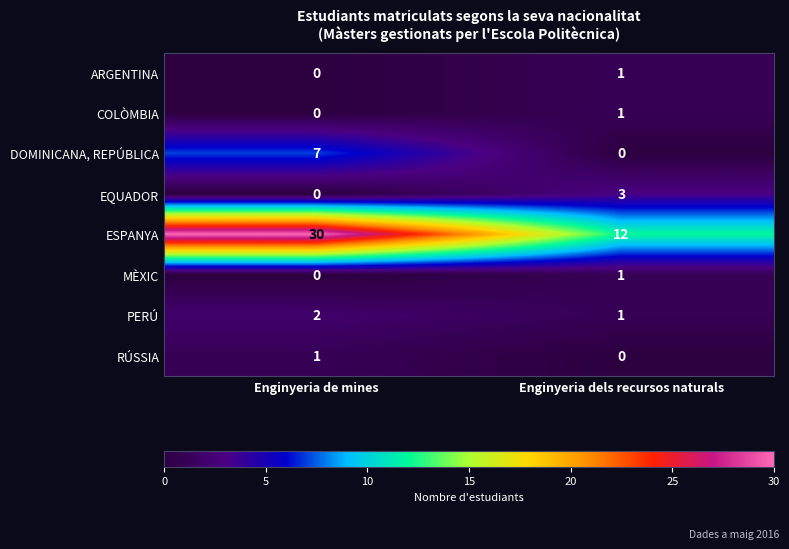

List the labels in order of MÈXIC value, largest first.

Enginyeria dels recursos naturals, Enginyeria de mines